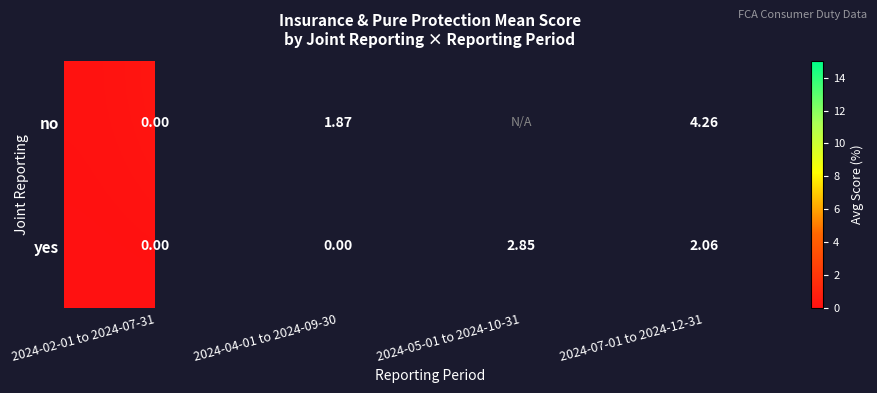

Is it true that yes equals -1.9 at 2024-02-01 to 2024-07-31?

False